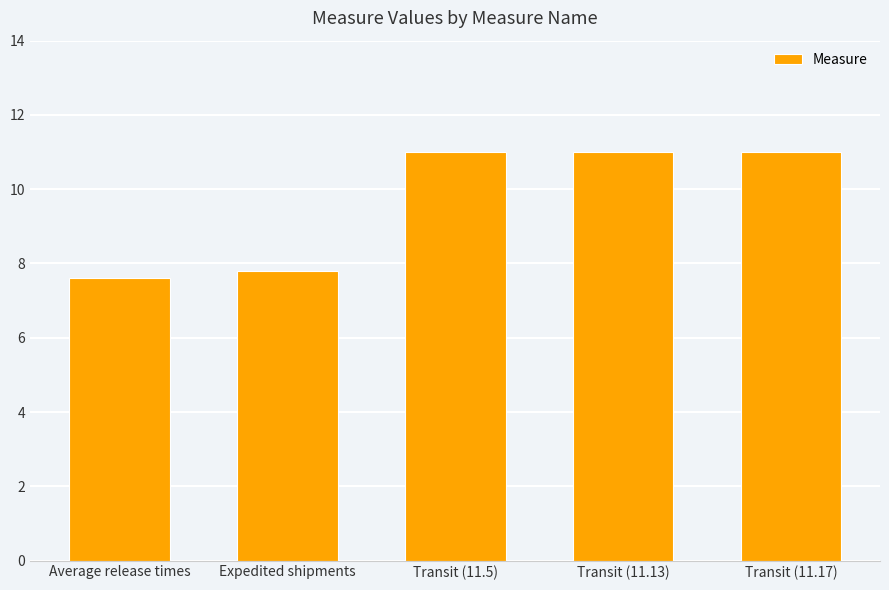

What is the sum of all values?

48.4